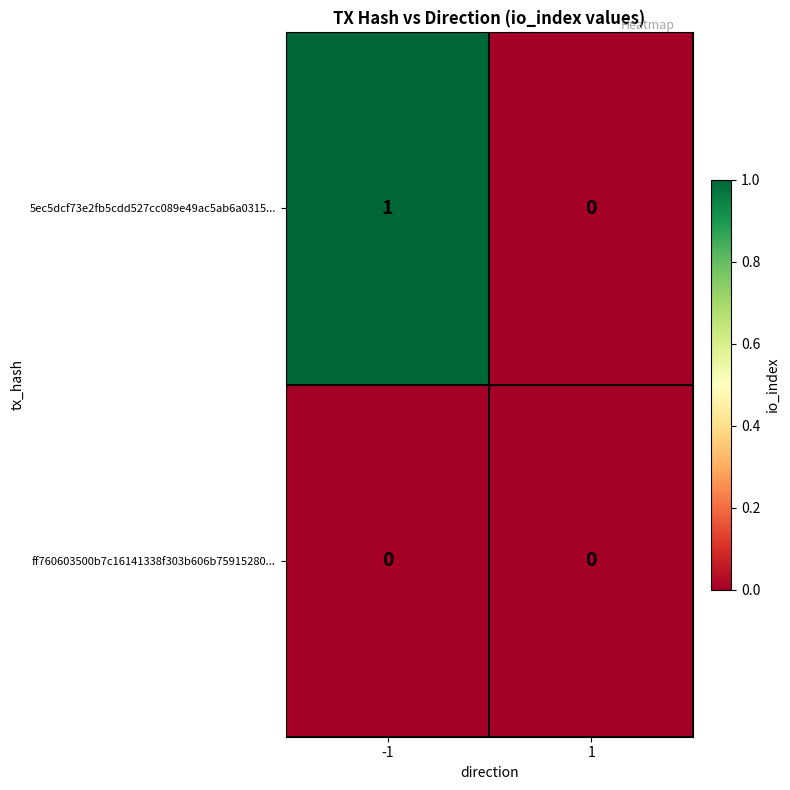

Which series has the largest total across all categories?

5ec5dcf73e2fb5cdd527cc089e49ac5ab6a0315...